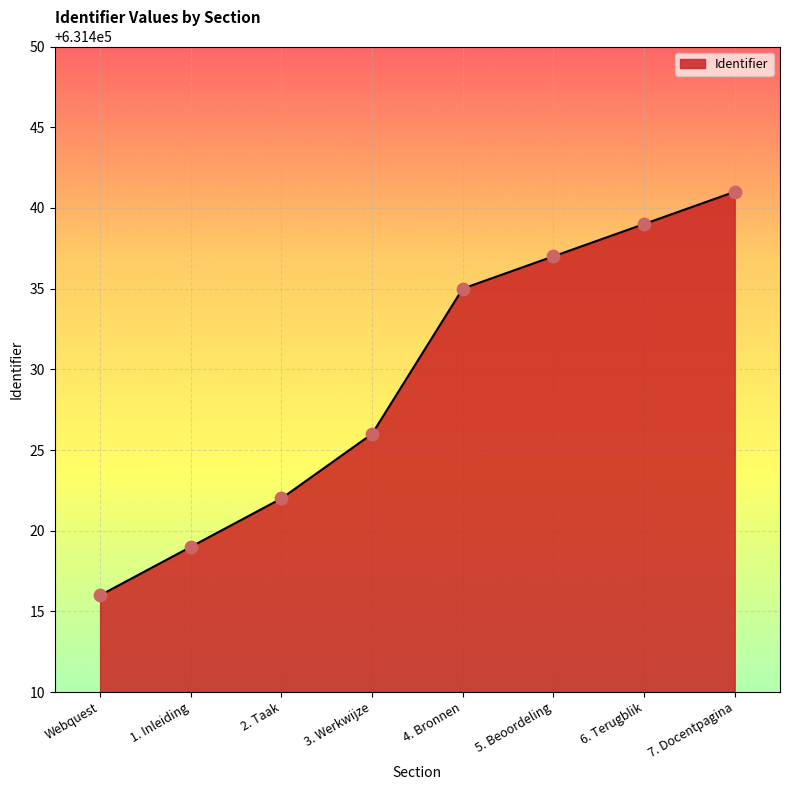

What is the change in value from 1. Inleiding to 5. Beoordeling?

+18